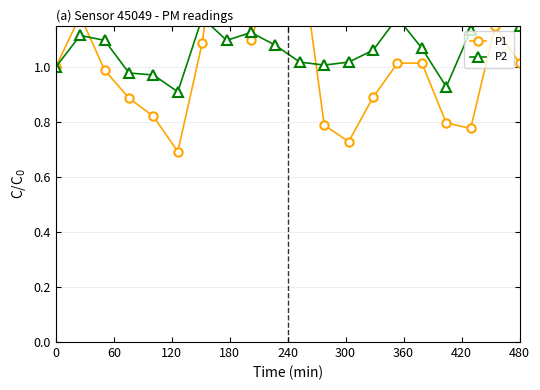

How many lines are shown in the chart?

2